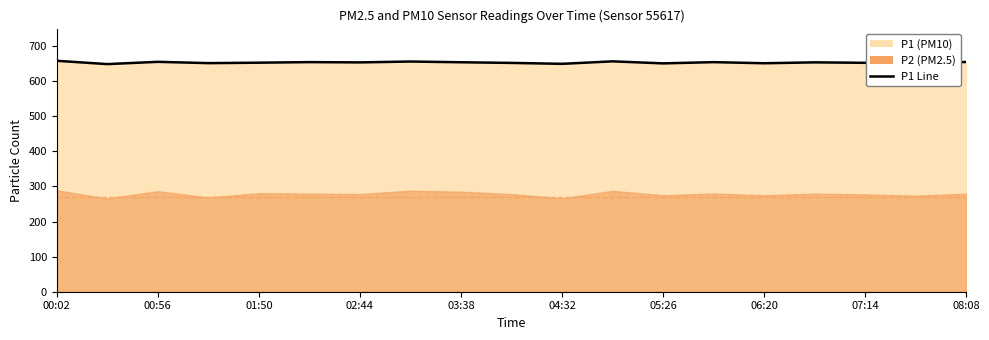

How many interior local valleys (lower than both neighbors) does the data have?

7